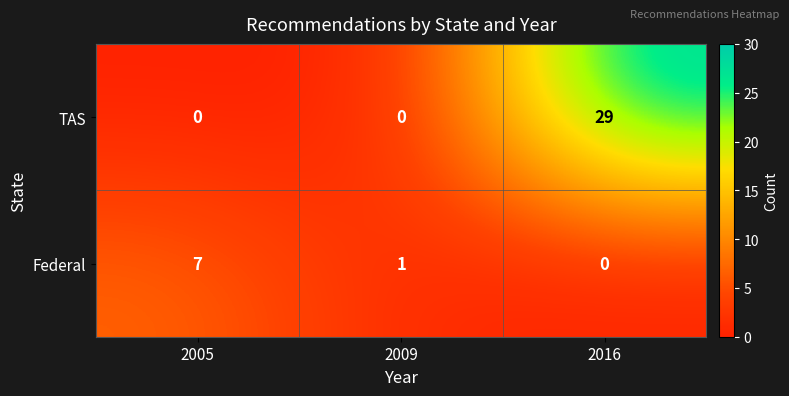

Is it true that Federal equals 0 at 2009?

False